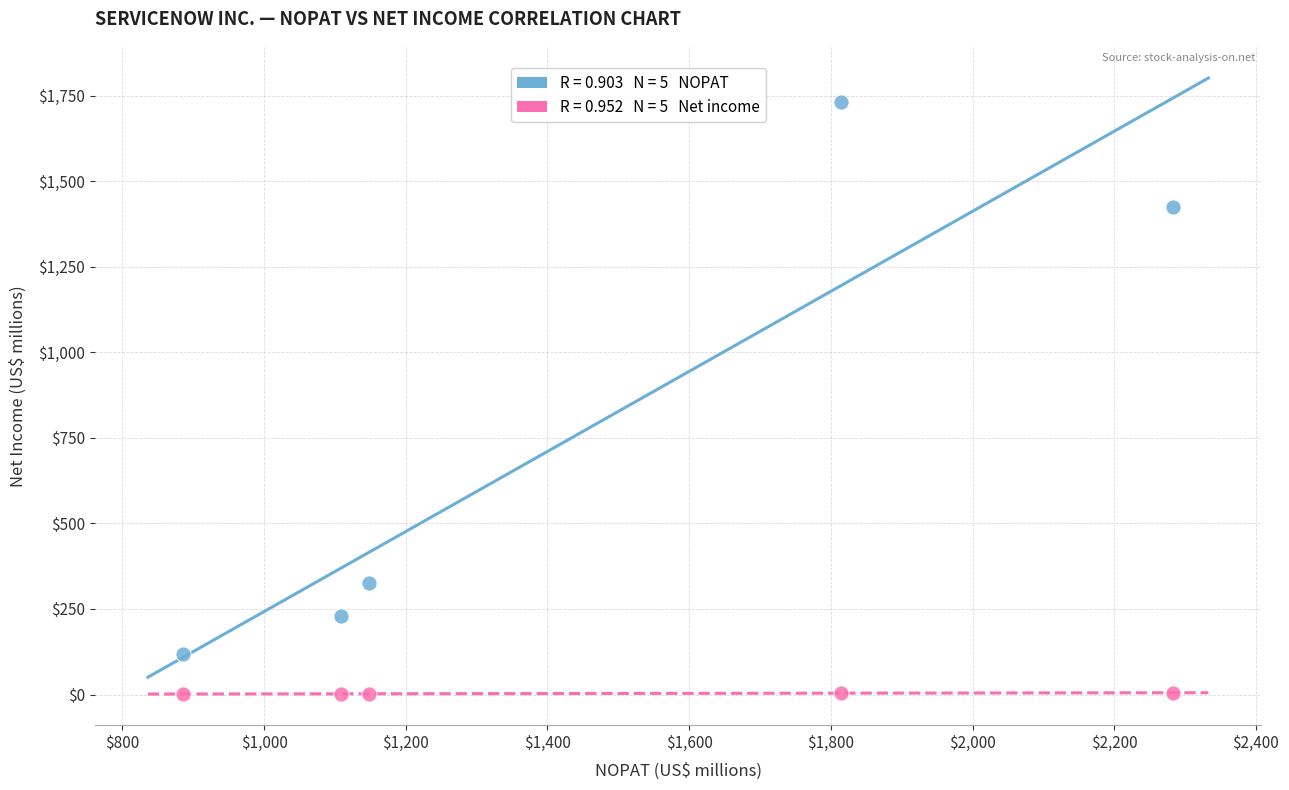

Across all data points, what is the range of X values (max minus min)?

1397